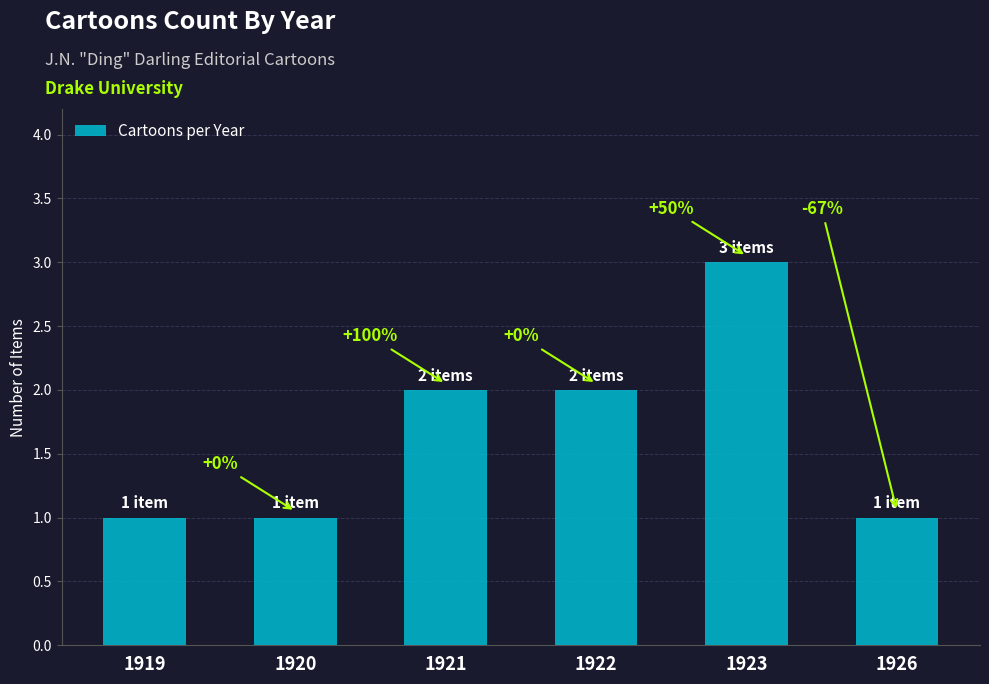

What is the difference between the maximum and minimum values?

2